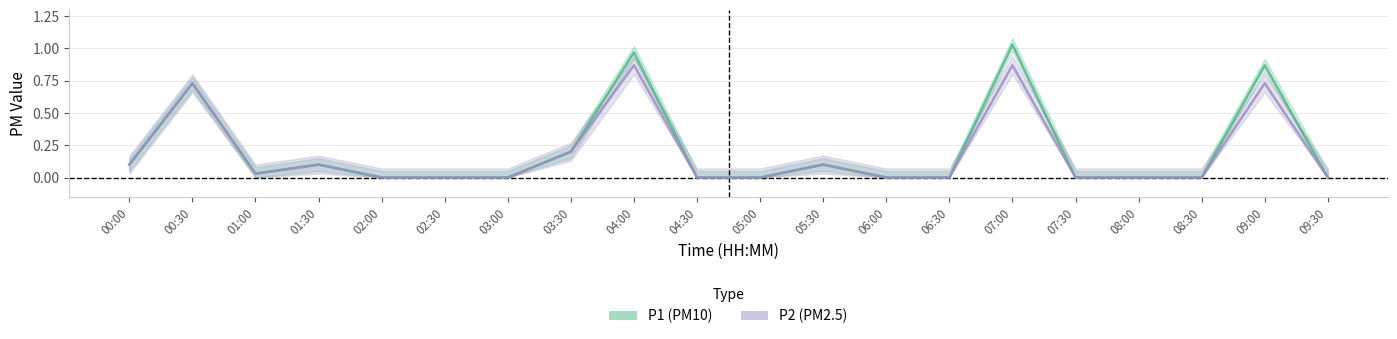

What are all the series names shown in the legend?

P1 (PM10), P2 (PM2.5)